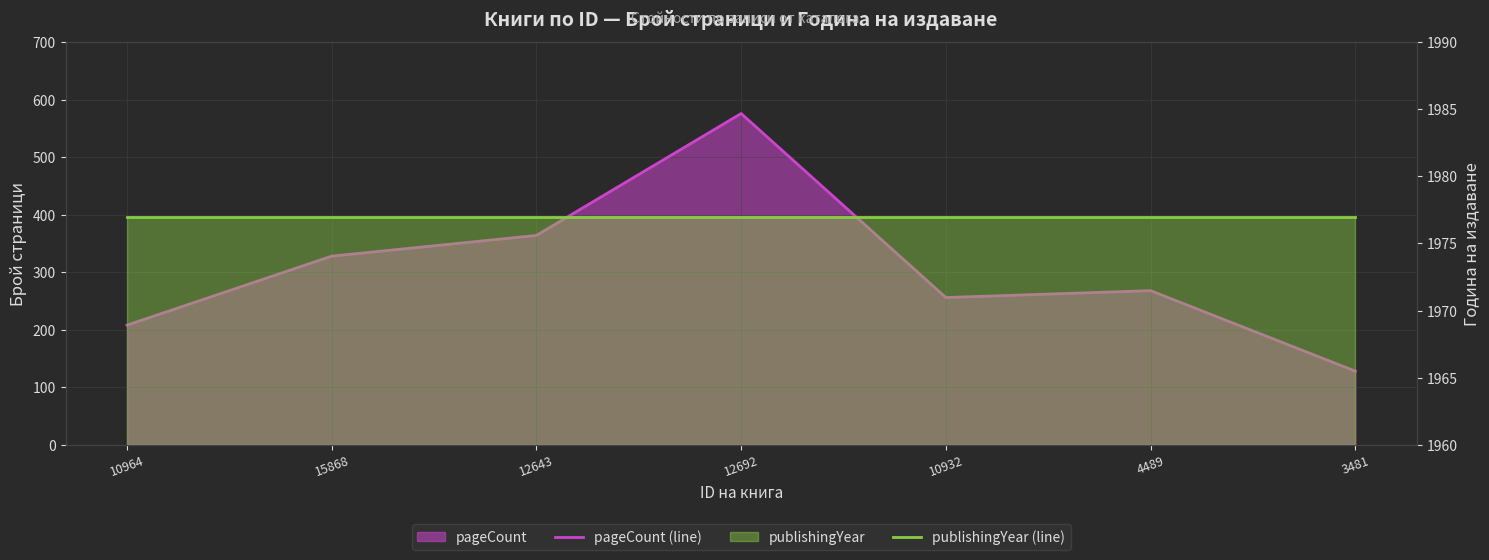

The pageCount (line) series shows 162 at 4489. True or false?

False